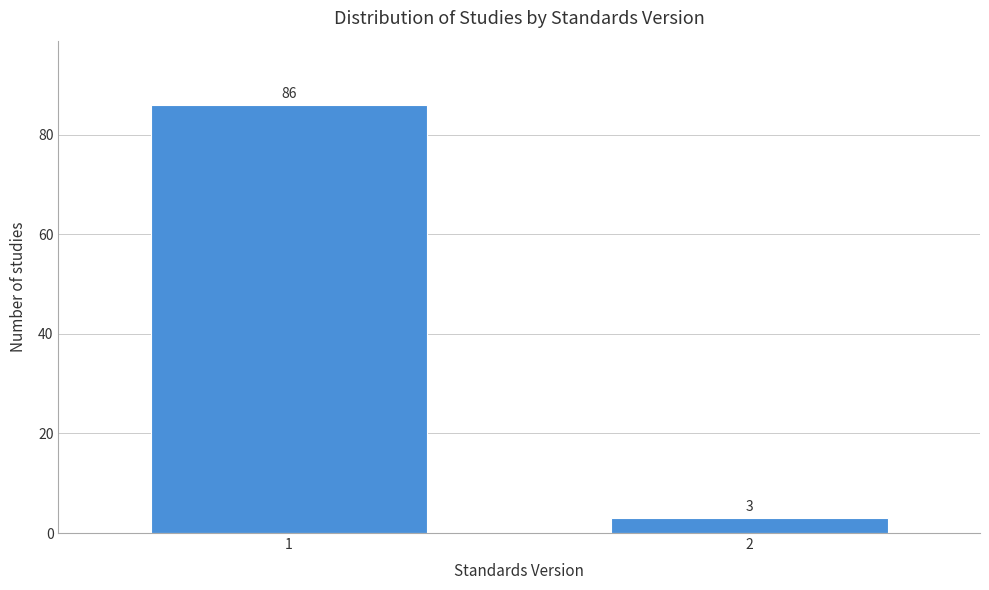

Reading left to right, what are all the values shown in this chart?

1=86	2=3